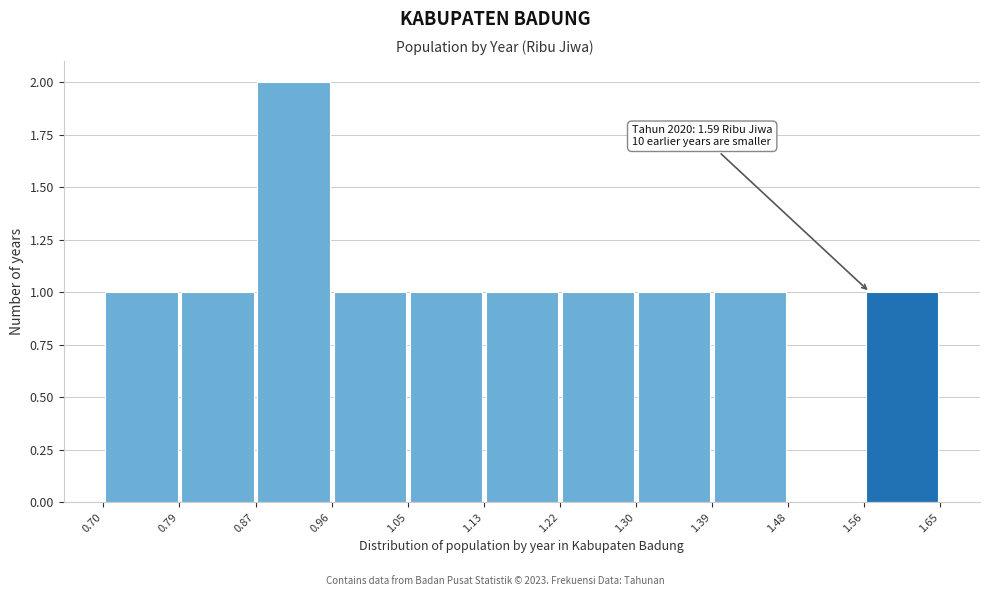

Which range on the x-axis has the tallest bar?

0.87 to 0.96